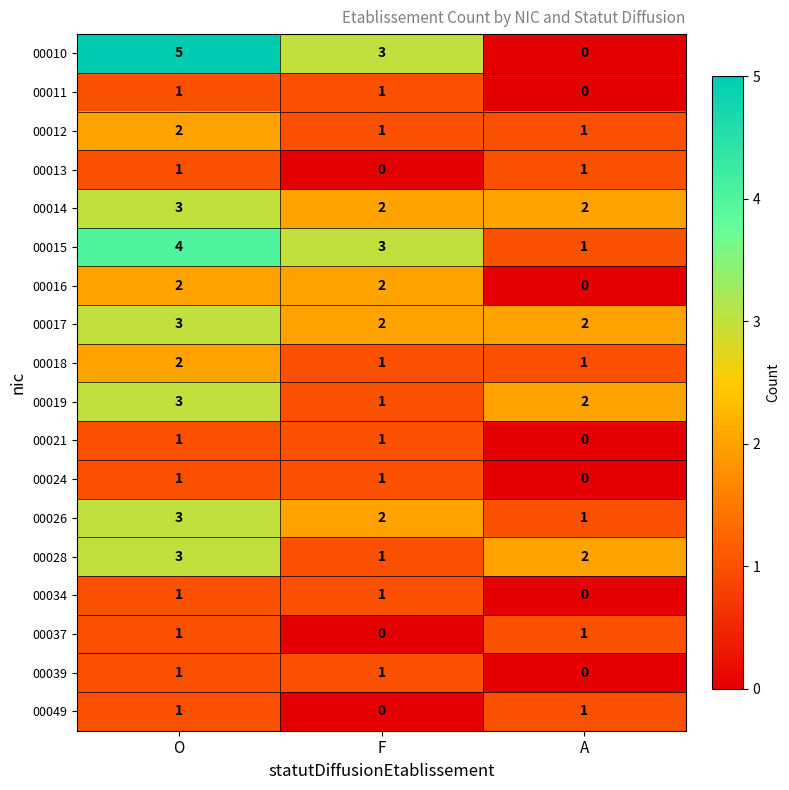

How many 00049 values are between 0 and 1?

3